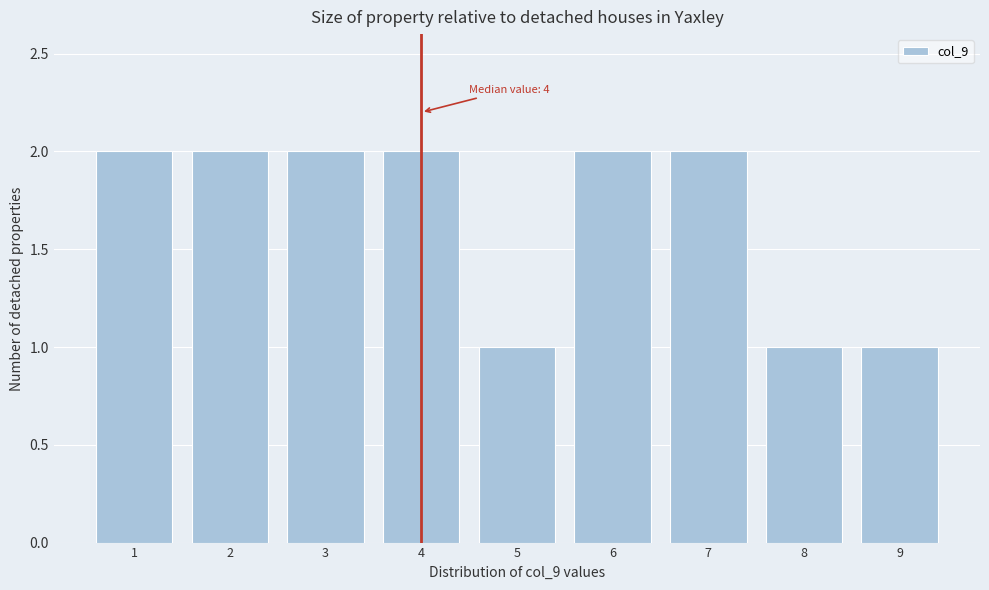

Reading right to left, transcribe all the data shown in this chart.

9=1	8=1	7=2	6=2	5=1	4=2	3=2	2=2	1=2